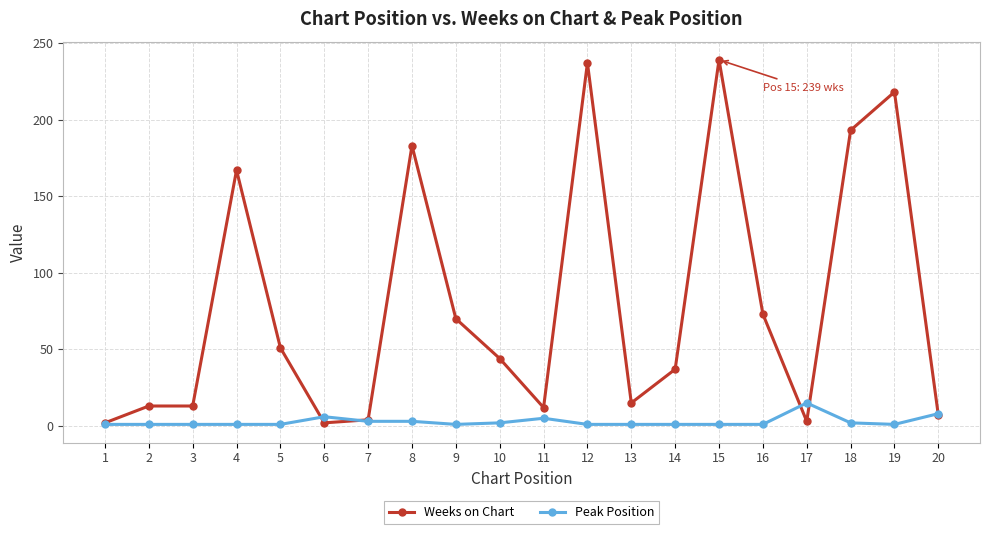

What are all the series names shown in the legend?

Weeks on Chart, Peak Position